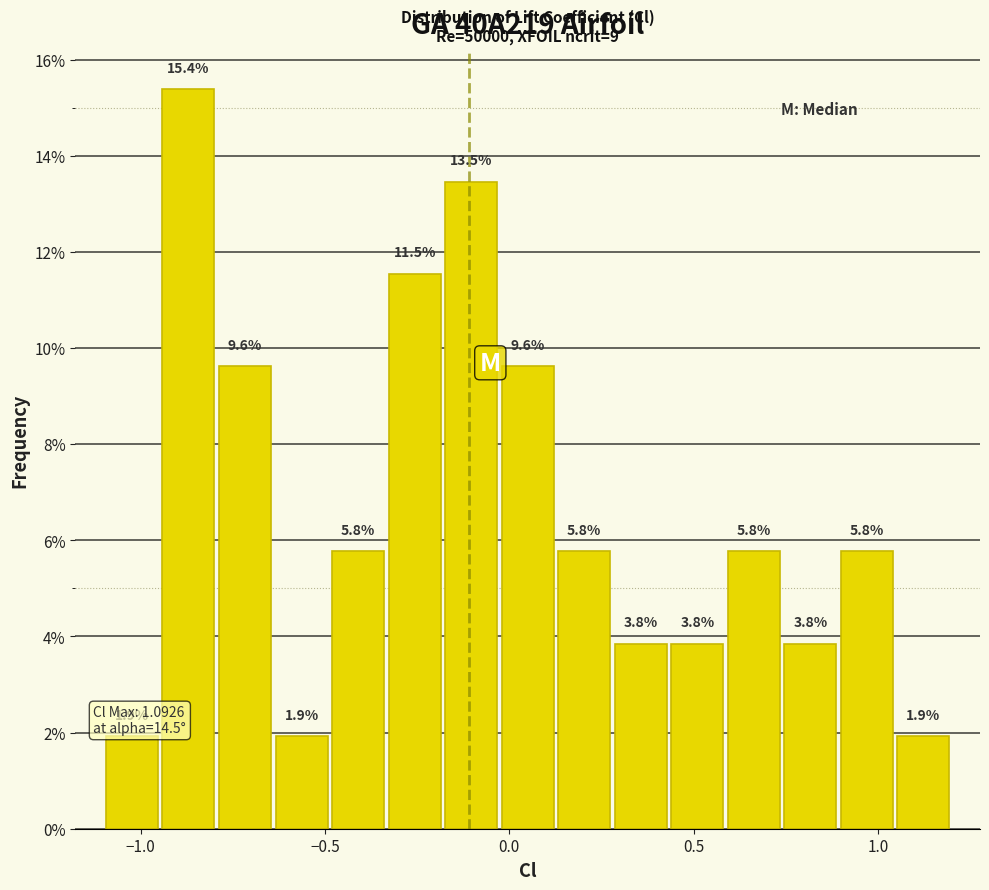

Read against the x-axis, roughly where is the centre of the tallest bar?

-0.85